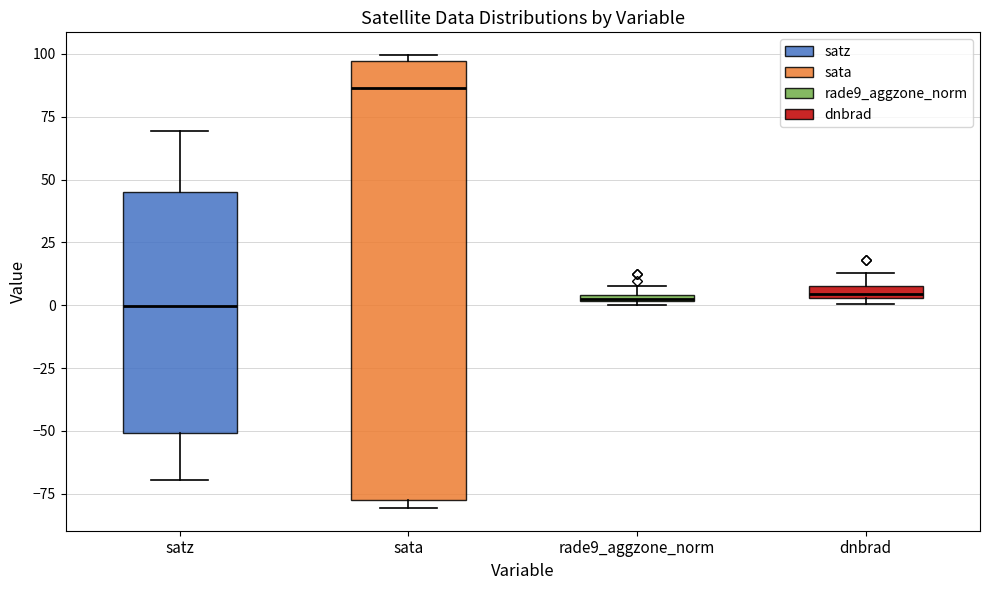

Comparing the boxes themselves (not the whiskers), which one is the tallest?

sata